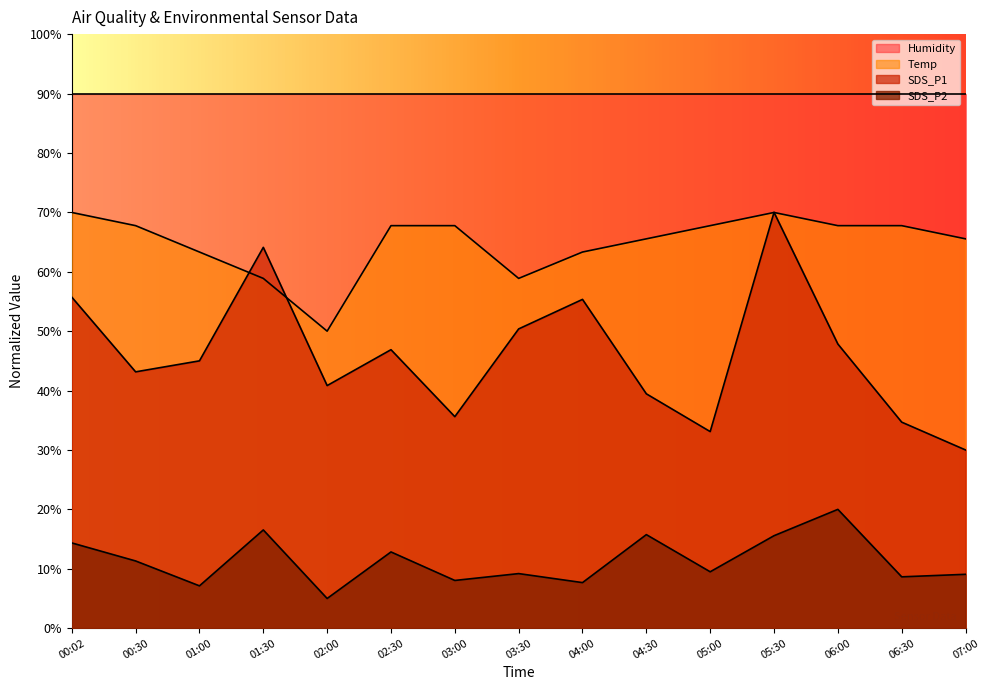

What is the difference between the SDS_P1 values at 05:00 and 03:30?

17.3